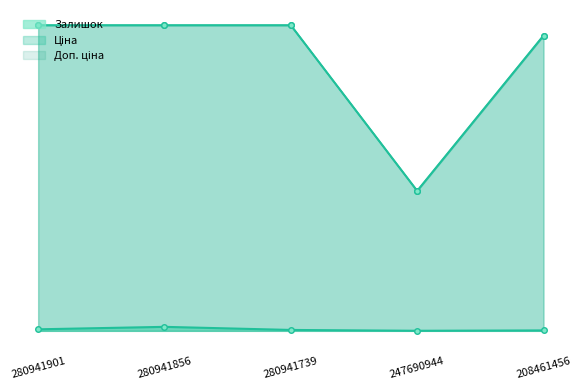

Which category has the lowest value across all series?

247690944